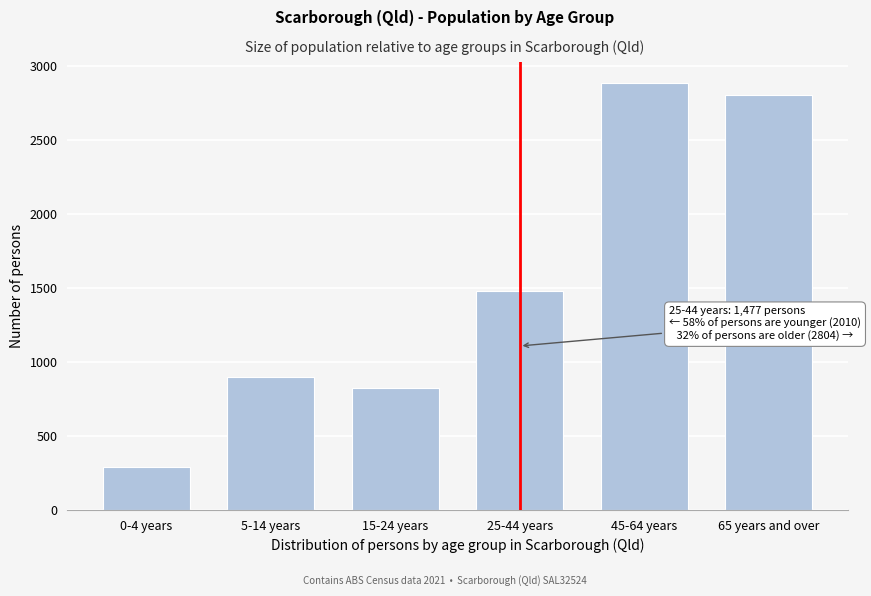

Reading left to right, transcribe all the data shown in this chart.

0-4 years=291	5-14 years=895	15-24 years=824	25-44 years=1477	45-64 years=2881	65 years and over=2804